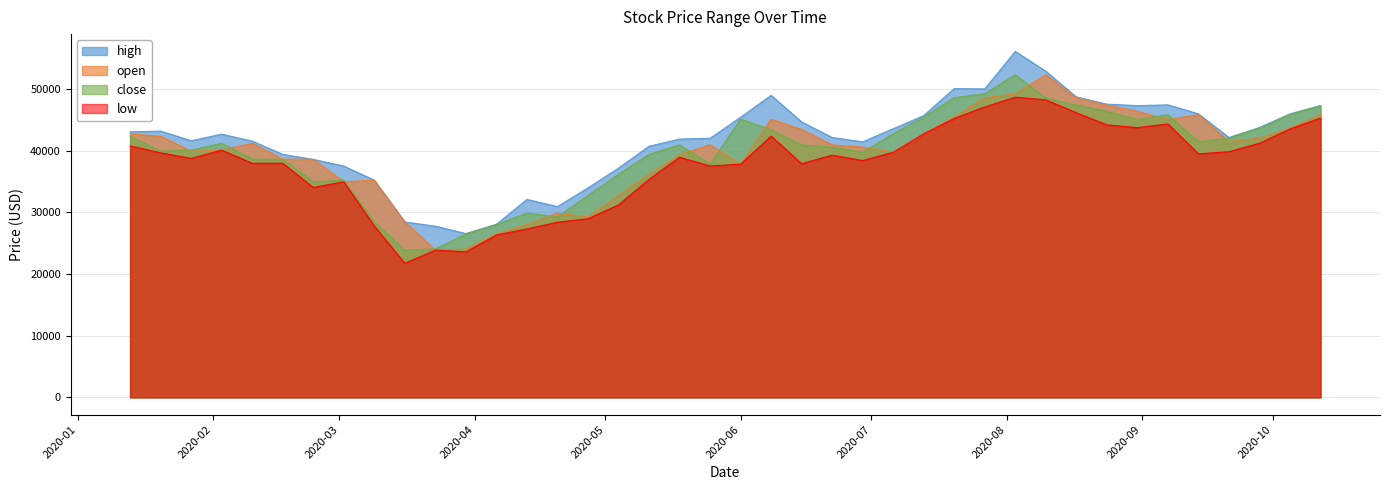

Which series changed the most between 2020-03-30 and 2020-03-09?

open